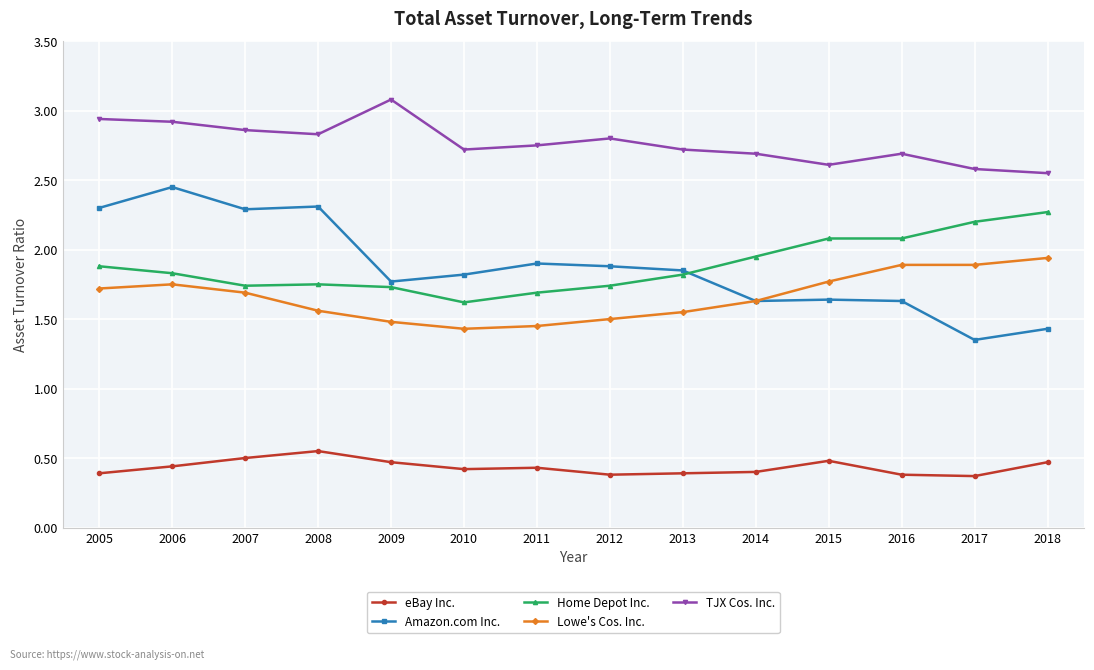

At which label is Amazon.com Inc. closest to 1?

2017